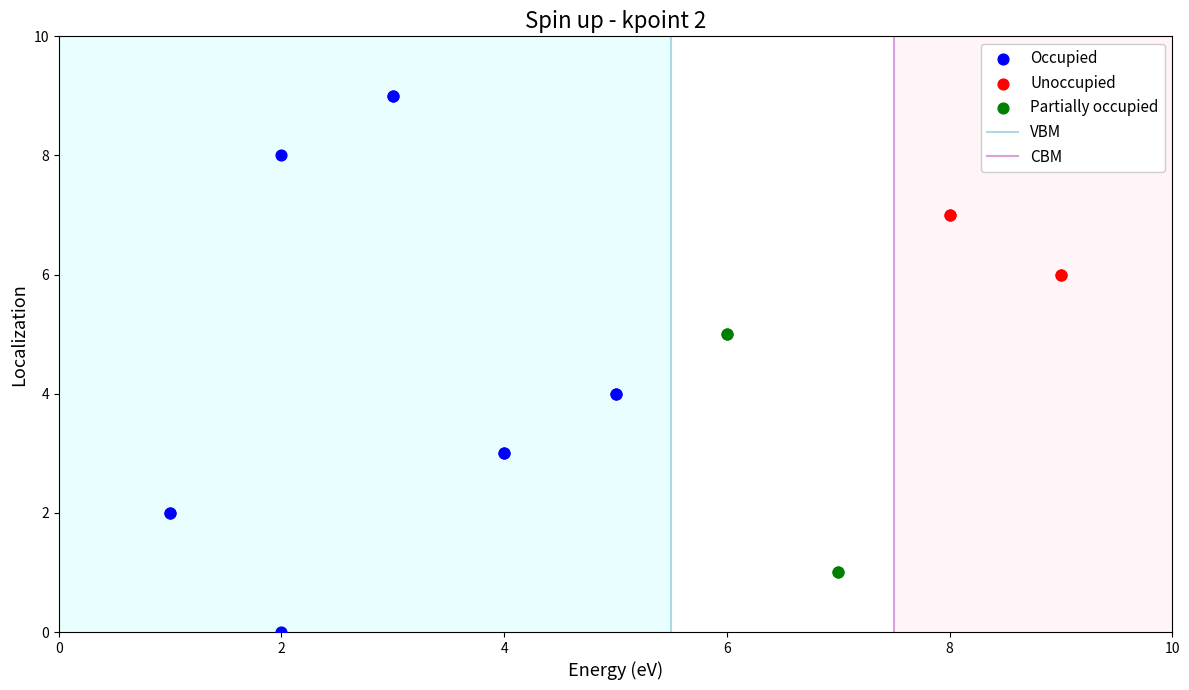

Which series has the largest Y range (max minus min)?

Occupied